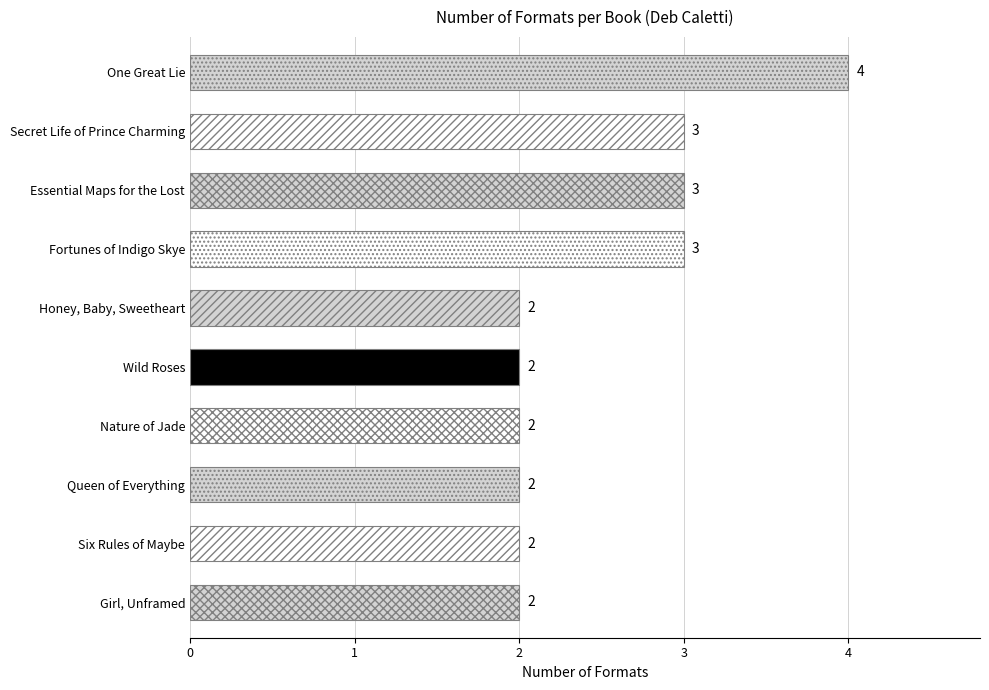

What is the sum of the values at Queen of Everything and Wild Roses?

4